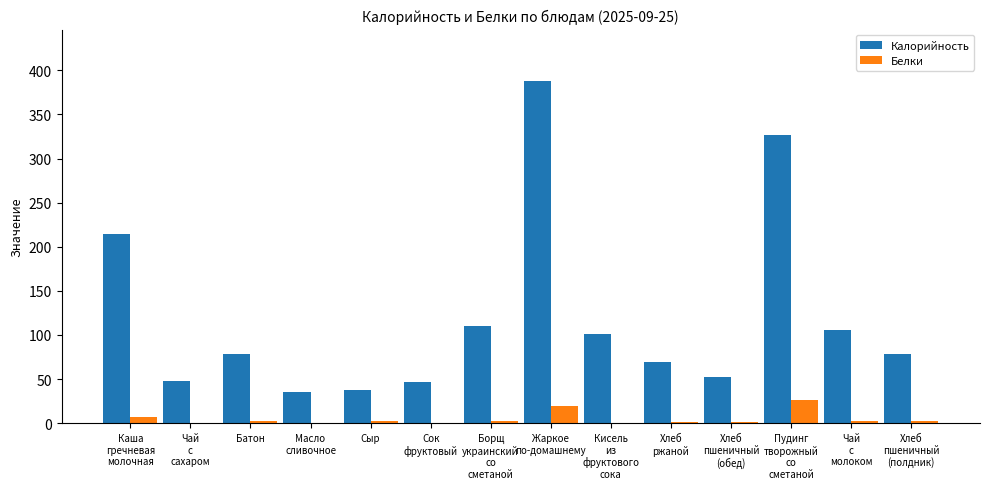

Which category has the highest value in the Белки series?

Пудинг
творожный
со
сметаной